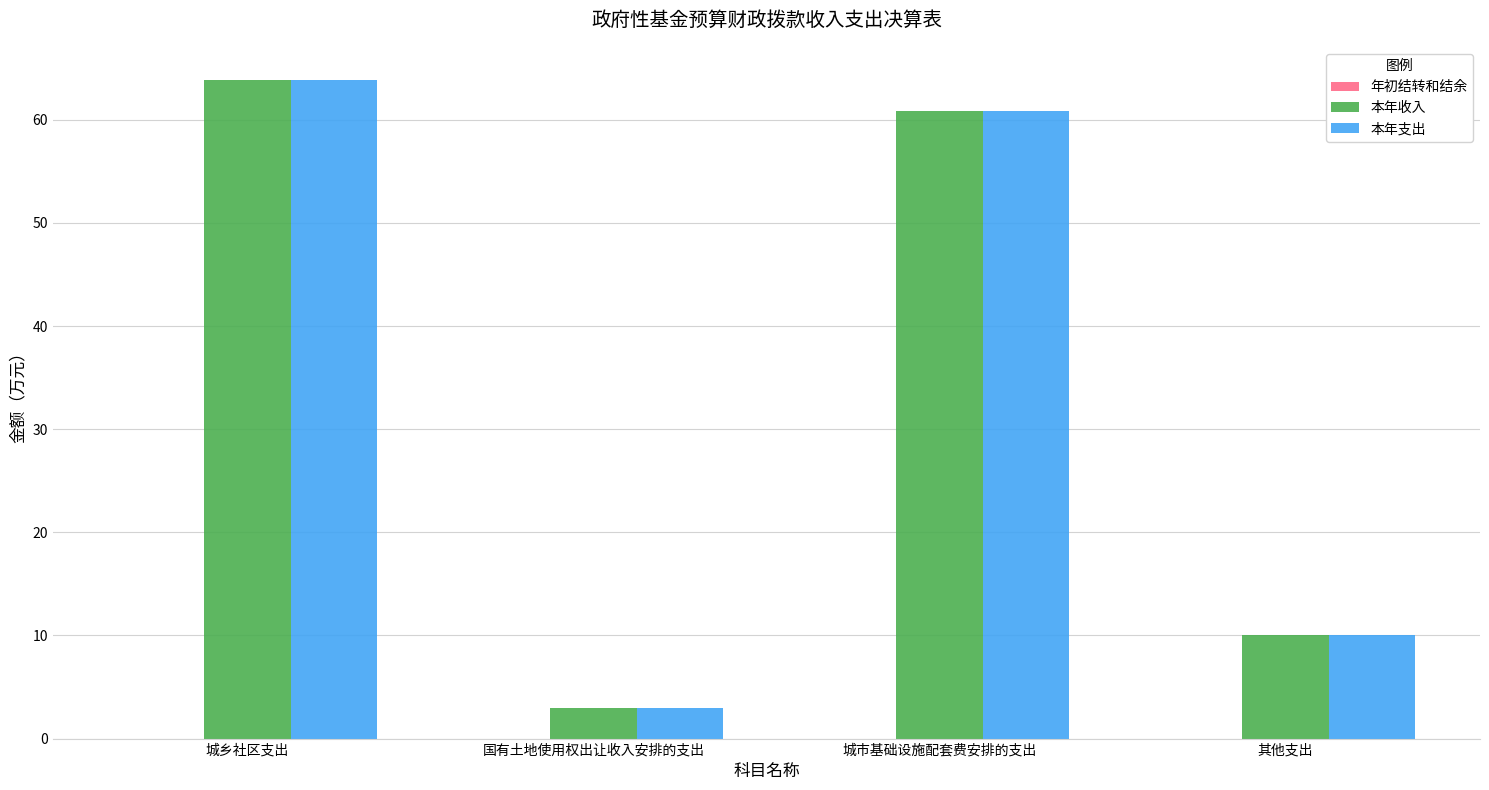

List the labels in order of 本年收入 value, smallest first.

国有土地使用权出让收入安排的支出, 其他支出, 城市基础设施配套费安排的支出, 城乡社区支出